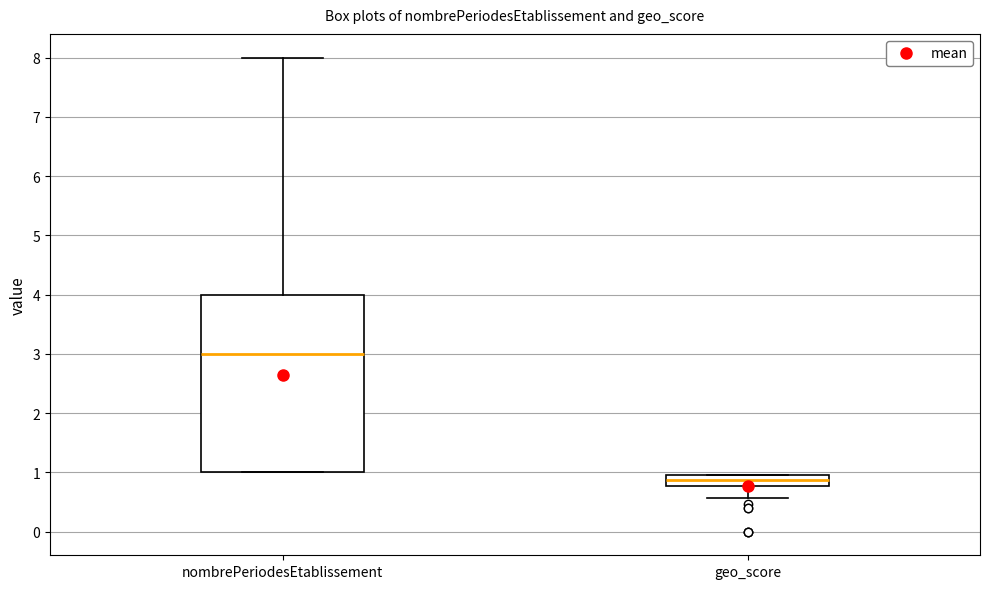

Reading left to right, read every box against the y-axis: the position of its median line, the range the box covers, and the ends of its whiskers. The values are not printed on the chart, so give them approximately, as read against the axis.

nombrePeriodesEtablissement: median 3.0, box 1.0 to 4.0, whiskers 1.0 to 8.0
geo_score: median 0.9, box 0.8 to 1.0, whiskers 0.6 to 1.0